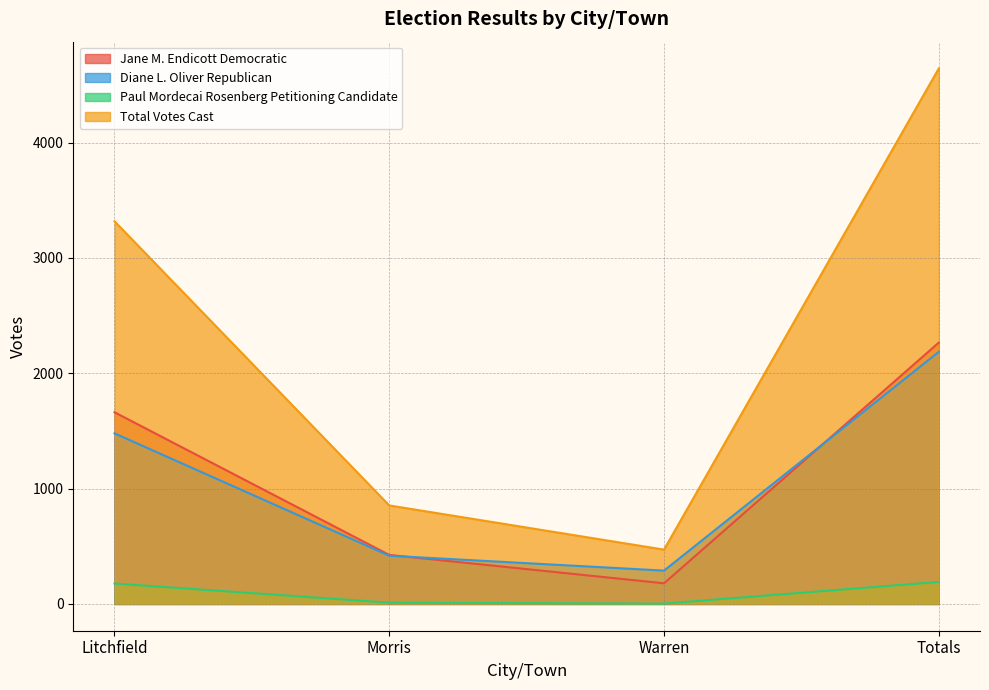

Where does the Diane L. Oliver Republican series first go above 1479?

Totals